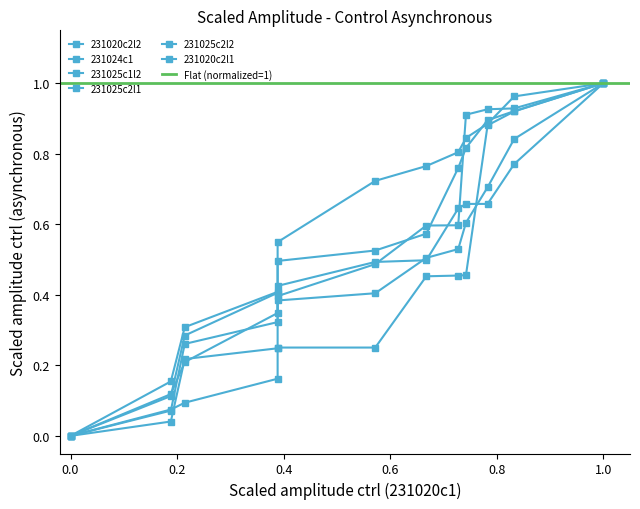

What is the spread (max minus min) of values at Stimuli 1-4?

0.2